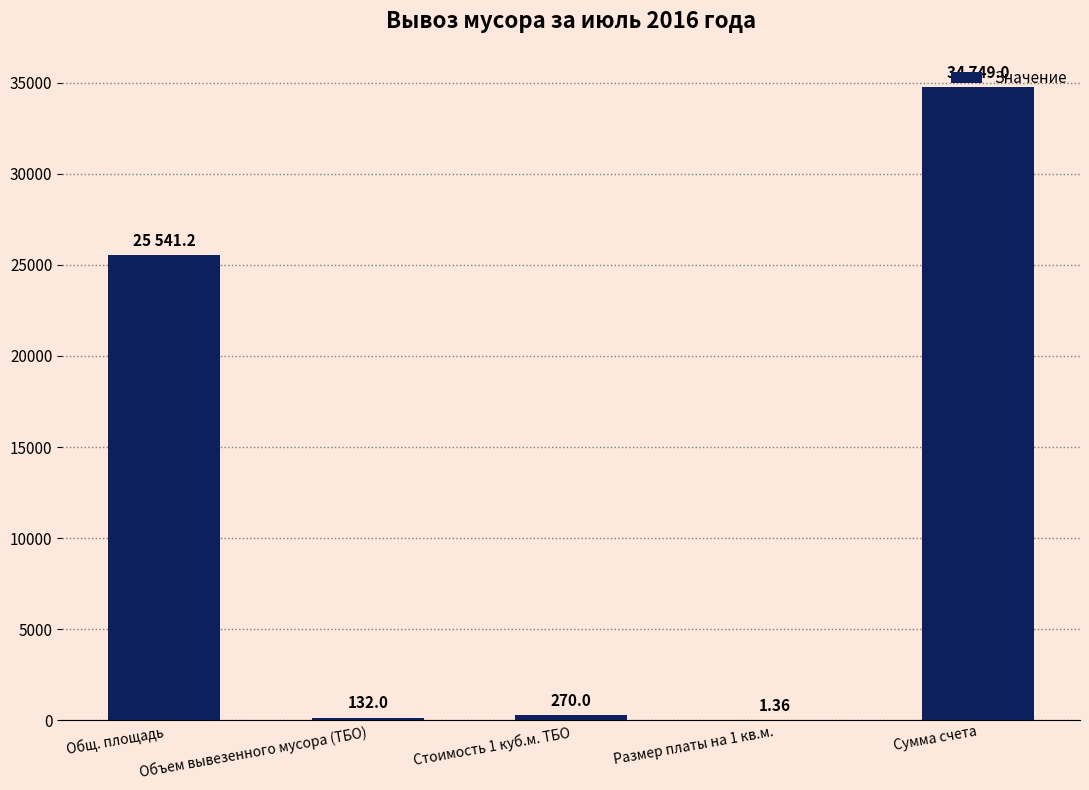

Are the bars horizontal?

No